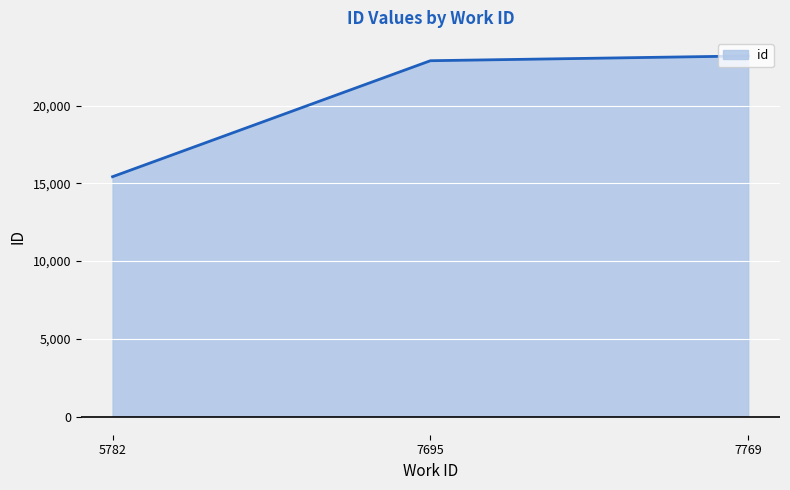

Approximately how many times larger is the value at 5782 compared to 7695?

0.7